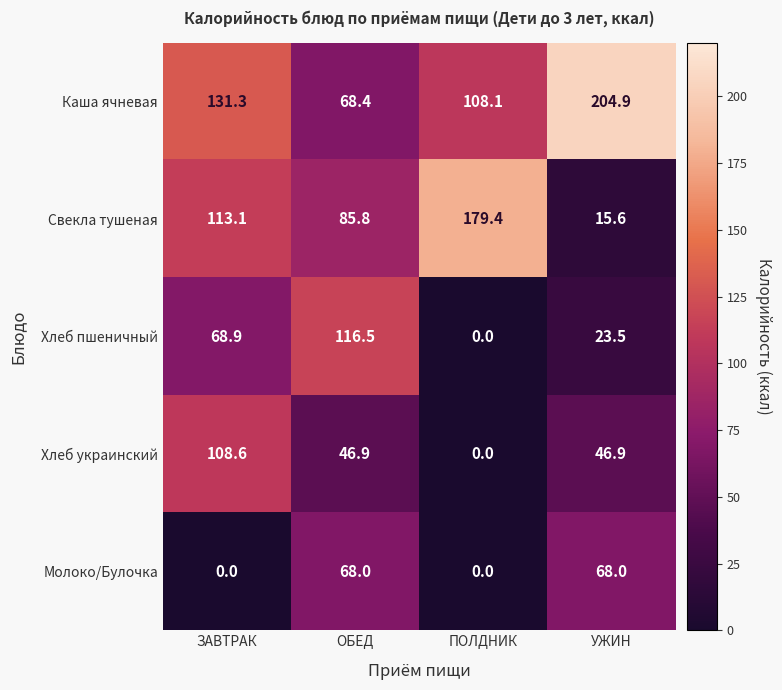

What is the average value of the Хлеб украинский series?

50.6